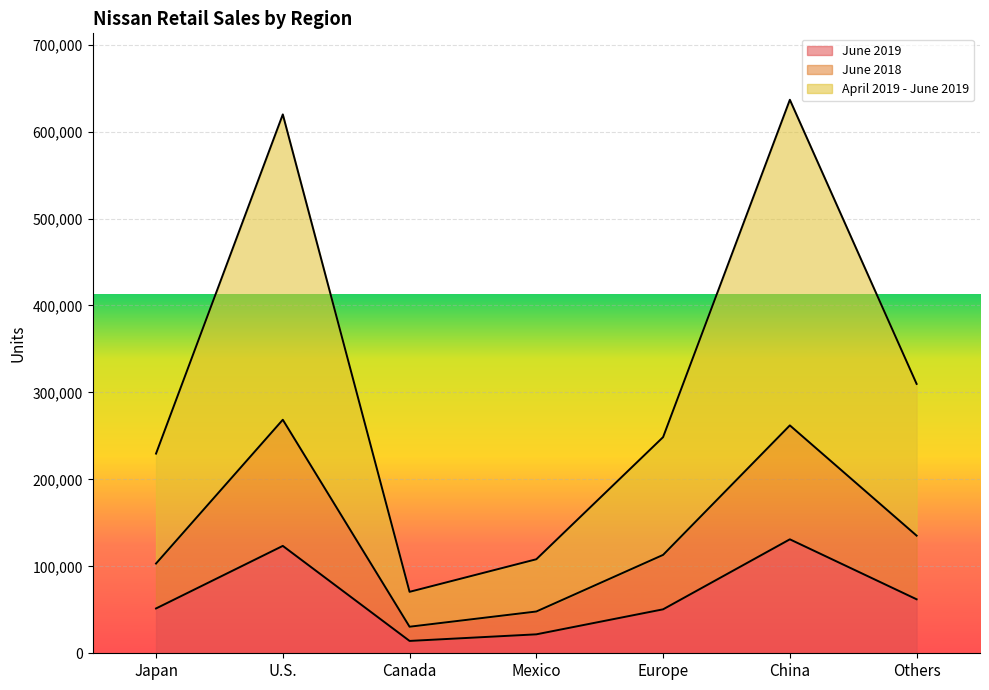

The June 2019 series shows 51546 at Japan. True or false?

True